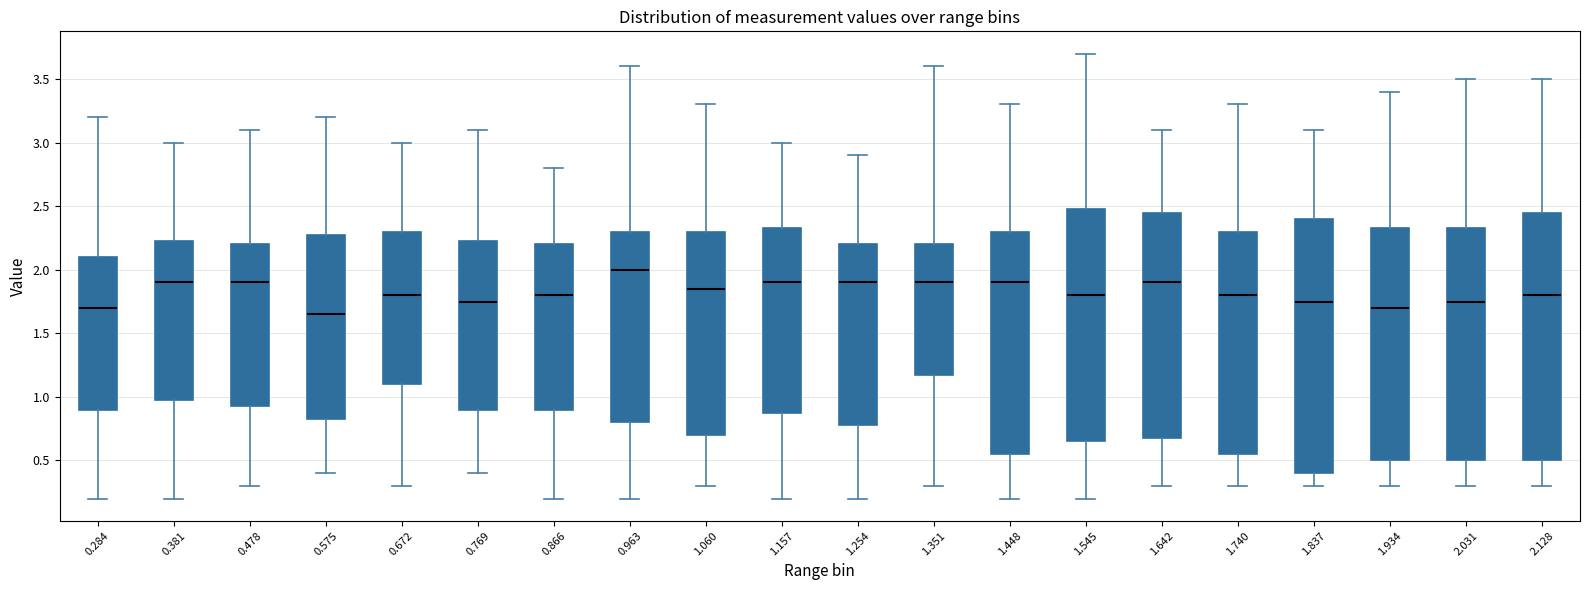

Reading left to right, transcribe this box plot: for each box, give where its median line is, the range the box spans, and where its two whiskers end, as read against the y-axis. The values are not printed on the chart, so give them approximately, as read against the axis.

0.284: median 1.70, box 0.90 to 2.10, whiskers 0.20 to 3.20
0.381: median 1.90, box 1.00 to 2.25, whiskers 0.20 to 3.00
0.478: median 1.90, box 0.95 to 2.20, whiskers 0.30 to 3.10
0.575: median 1.65, box 0.85 to 2.30, whiskers 0.40 to 3.20
0.672: median 1.80, box 1.10 to 2.30, whiskers 0.30 to 3.00
0.769: median 1.75, box 0.90 to 2.25, whiskers 0.40 to 3.10
0.866: median 1.80, box 0.90 to 2.20, whiskers 0.20 to 2.80
0.963: median 2.00, box 0.80 to 2.30, whiskers 0.20 to 3.60
1.060: median 1.85, box 0.70 to 2.30, whiskers 0.30 to 3.30
1.157: median 1.90, box 0.90 to 2.35, whiskers 0.20 to 3.00
1.254: median 1.90, box 0.80 to 2.20, whiskers 0.20 to 2.90
1.351: median 1.90, box 1.20 to 2.20, whiskers 0.30 to 3.60
1.448: median 1.90, box 0.55 to 2.30, whiskers 0.20 to 3.30
1.545: median 1.80, box 0.65 to 2.50, whiskers 0.20 to 3.70
1.642: median 1.90, box 0.70 to 2.45, whiskers 0.30 to 3.10
1.740: median 1.80, box 0.55 to 2.30, whiskers 0.30 to 3.30
1.837: median 1.75, box 0.40 to 2.40, whiskers 0.30 to 3.10
1.934: median 1.70, box 0.50 to 2.35, whiskers 0.30 to 3.40
2.031: median 1.75, box 0.50 to 2.35, whiskers 0.30 to 3.50
2.128: median 1.80, box 0.50 to 2.45, whiskers 0.30 to 3.50